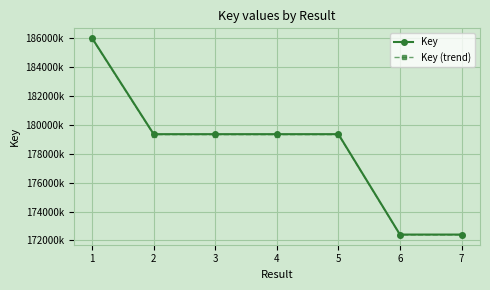

List the labels in order of Key (trend) value, smallest first.

6, 7, 4, 2, 3, 5, 1